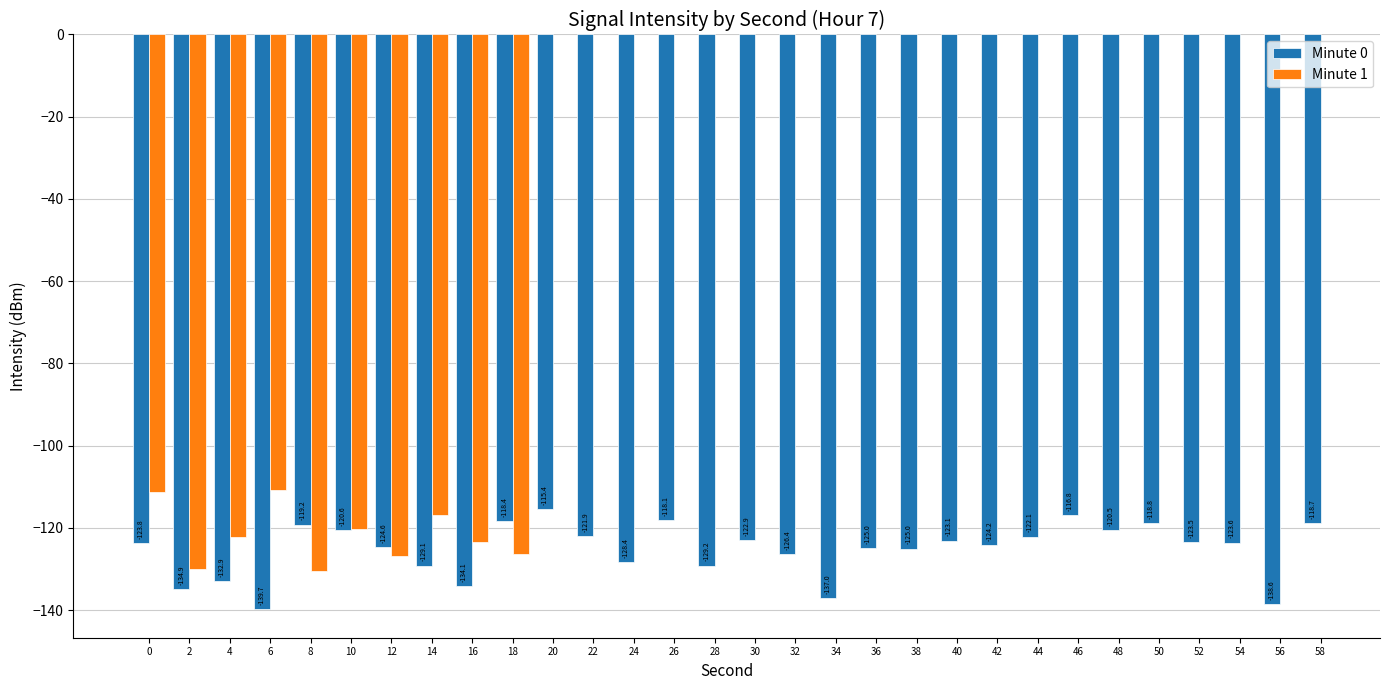

True or false: Minute 0 has a value of -122.1 at 44.

True